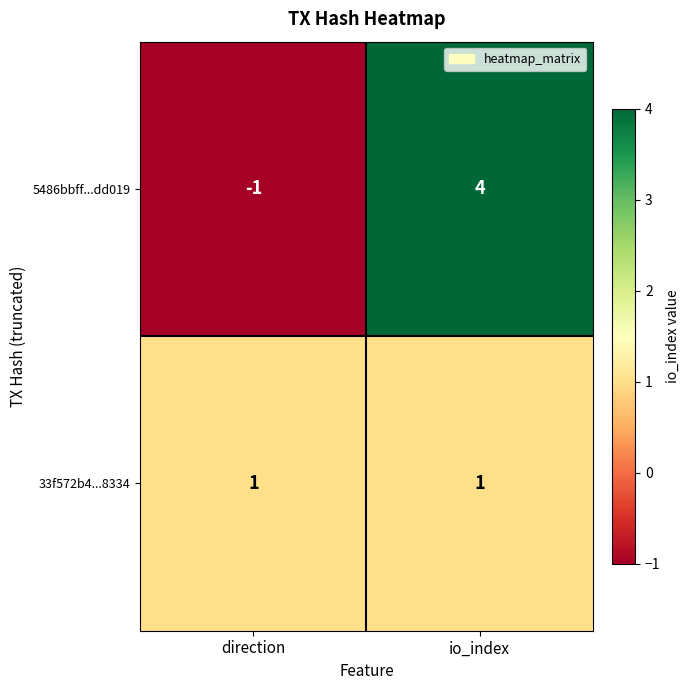

How many data points does each series have?

2